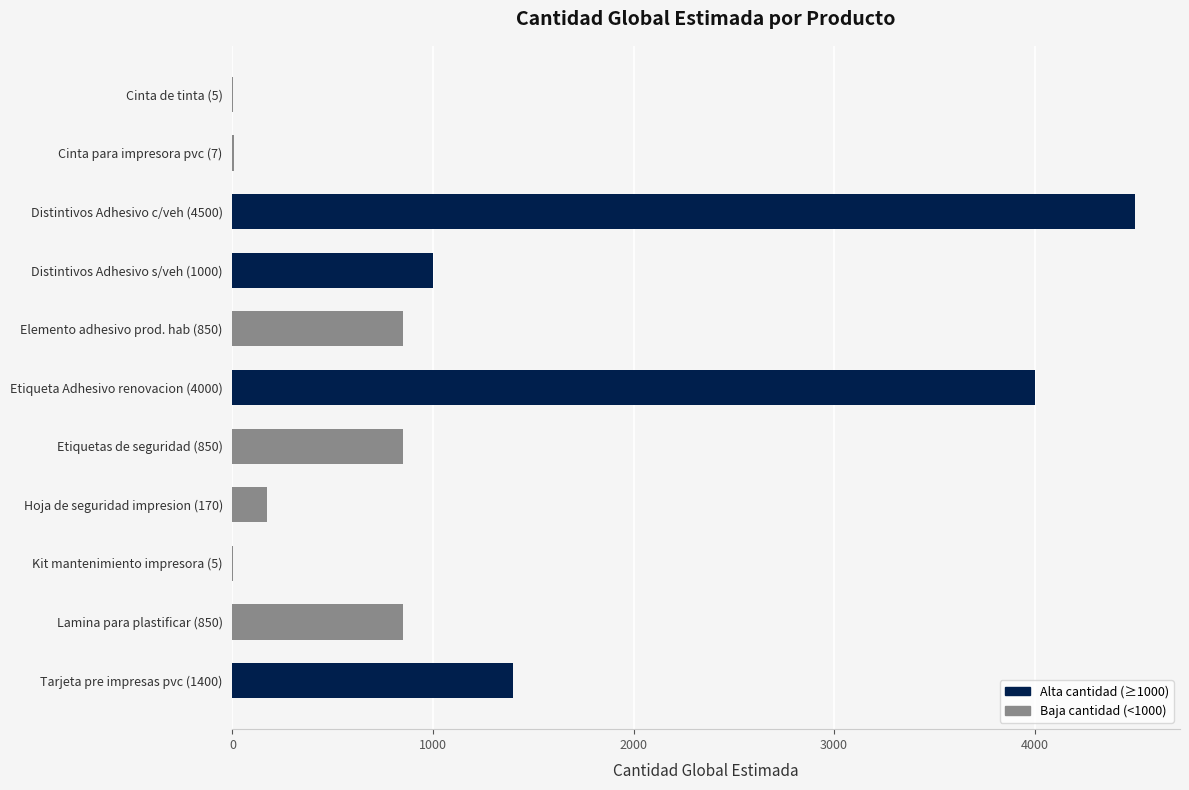

The chart shows a value of 170 at Hoja de seguridad impresion (170). True or false?

True